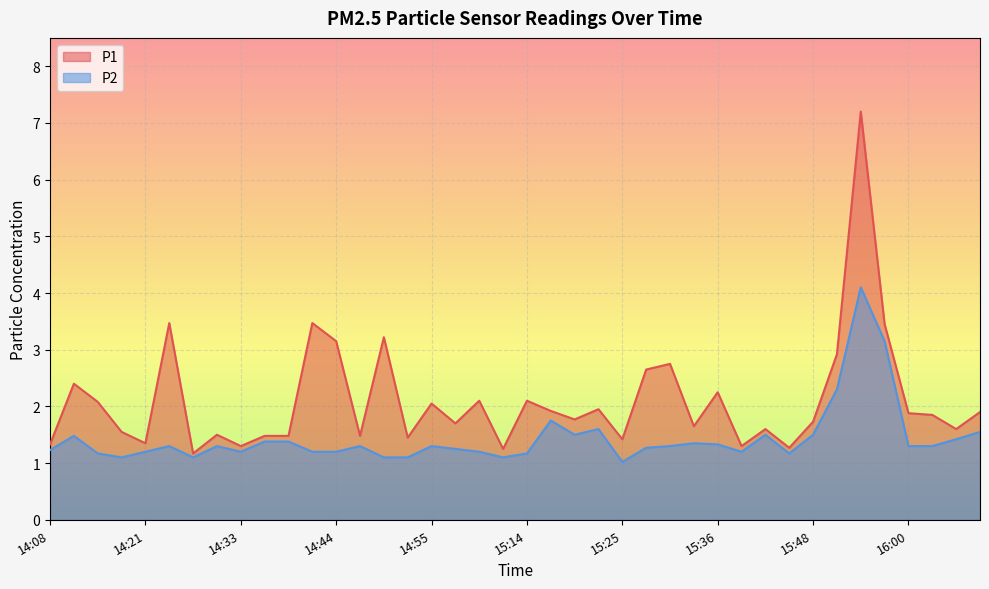

What are all the series names shown in the legend?

P1, P2